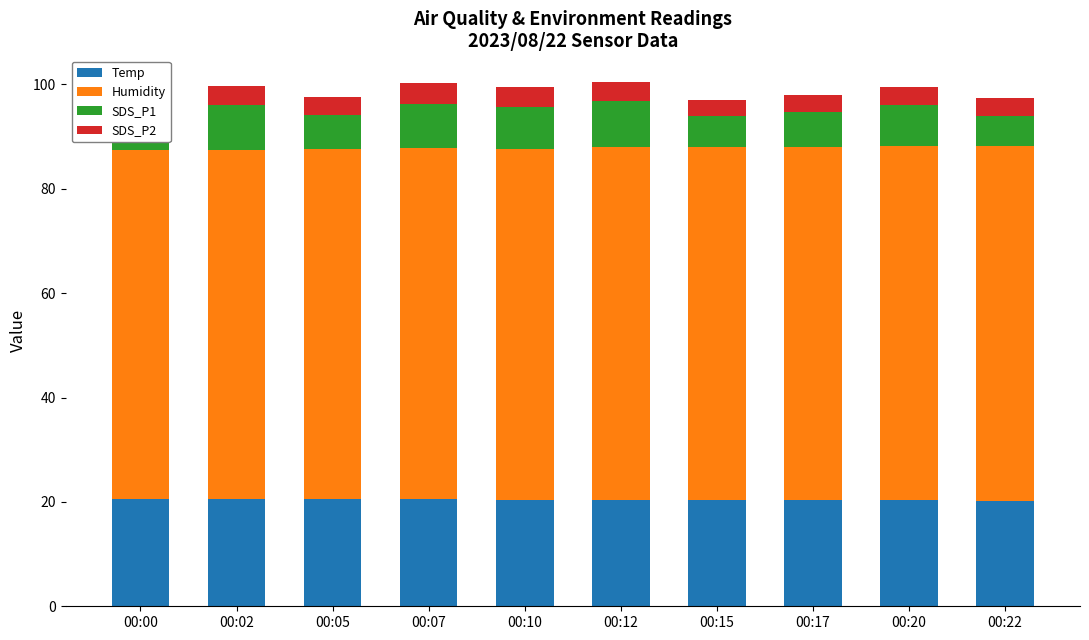

What is the total value across all series at 00:17?

98.0